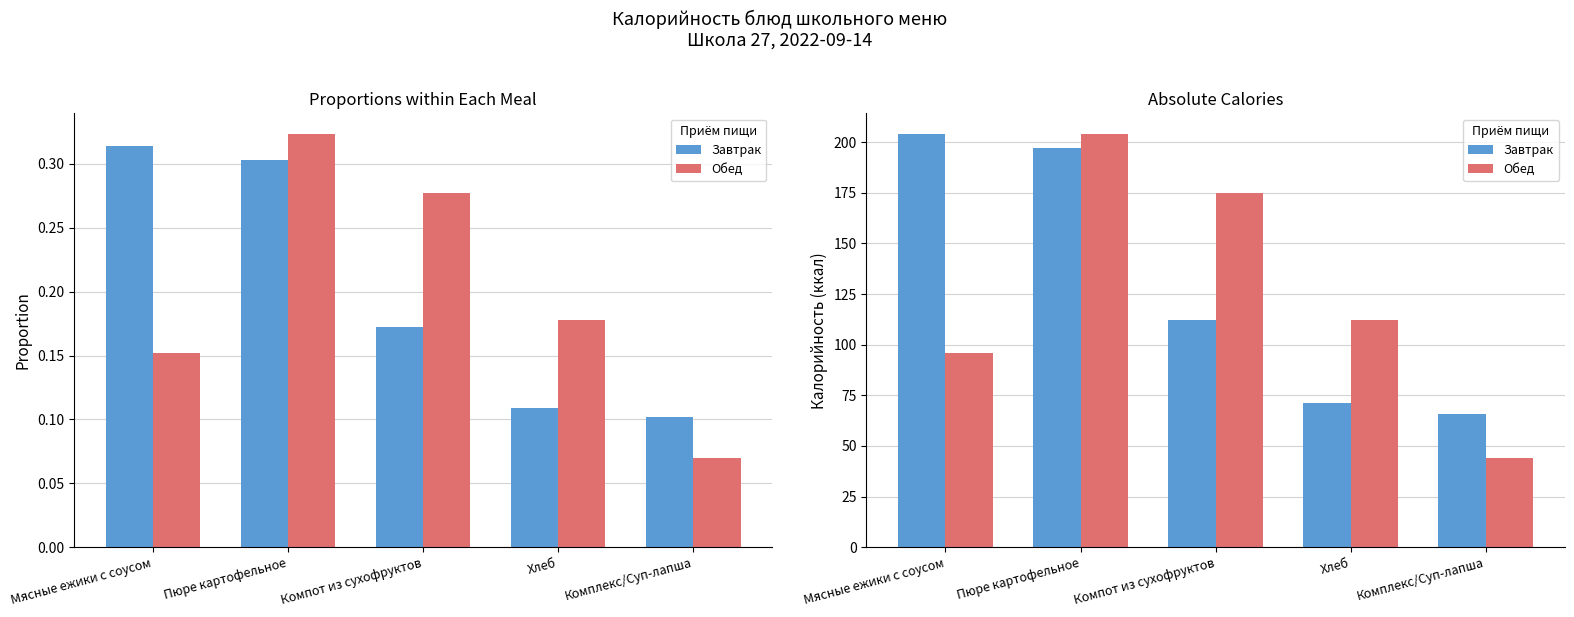

Between Пюре картофельное and Хлеб, which series saw the biggest shift?

Завтрак